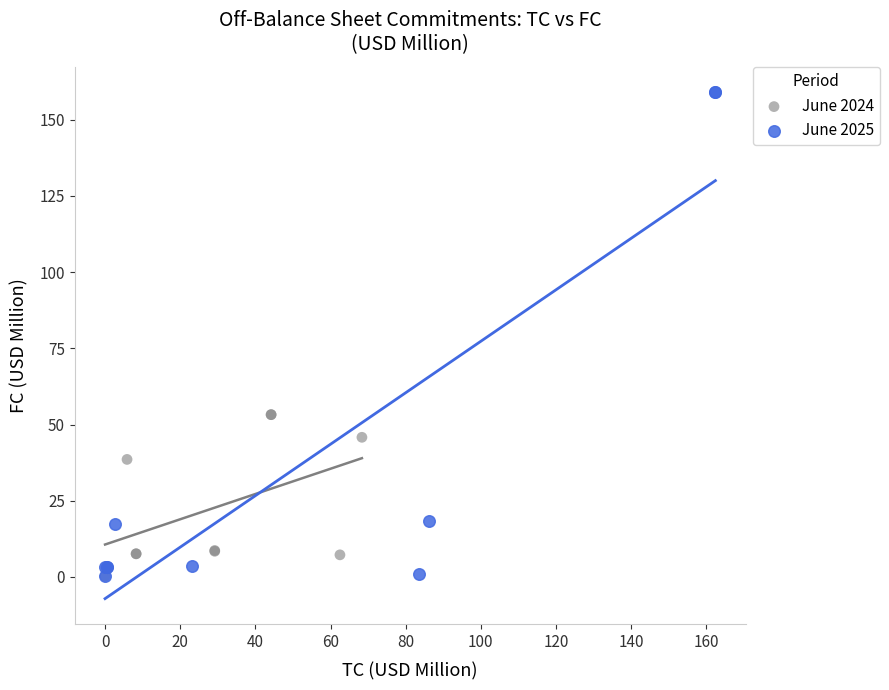

Which series contains the highest Y value?

June 2025